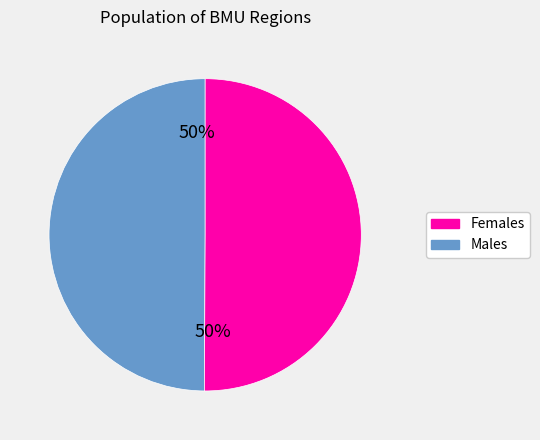

To the nearest percent, what is the average slice percentage?

50%